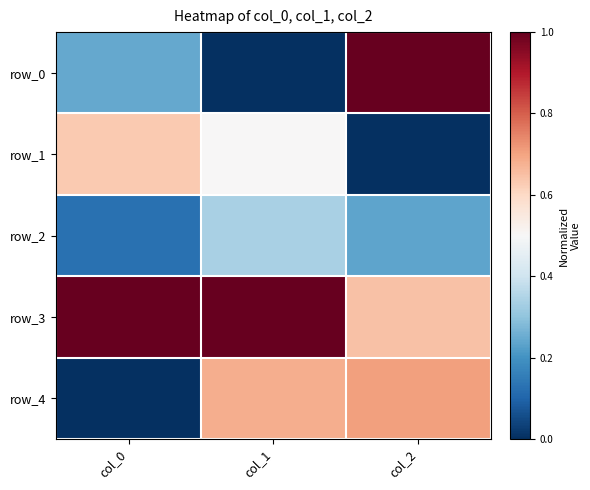

What is the minimum value for row_3?

0.6